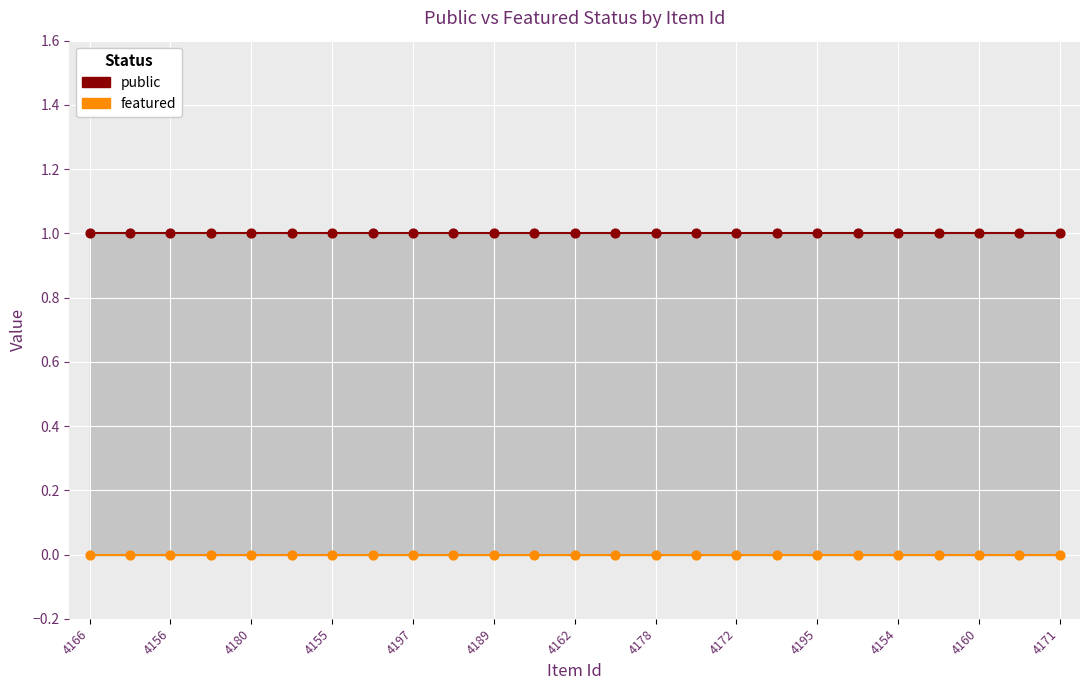

Which series contains the highest Y value?

public